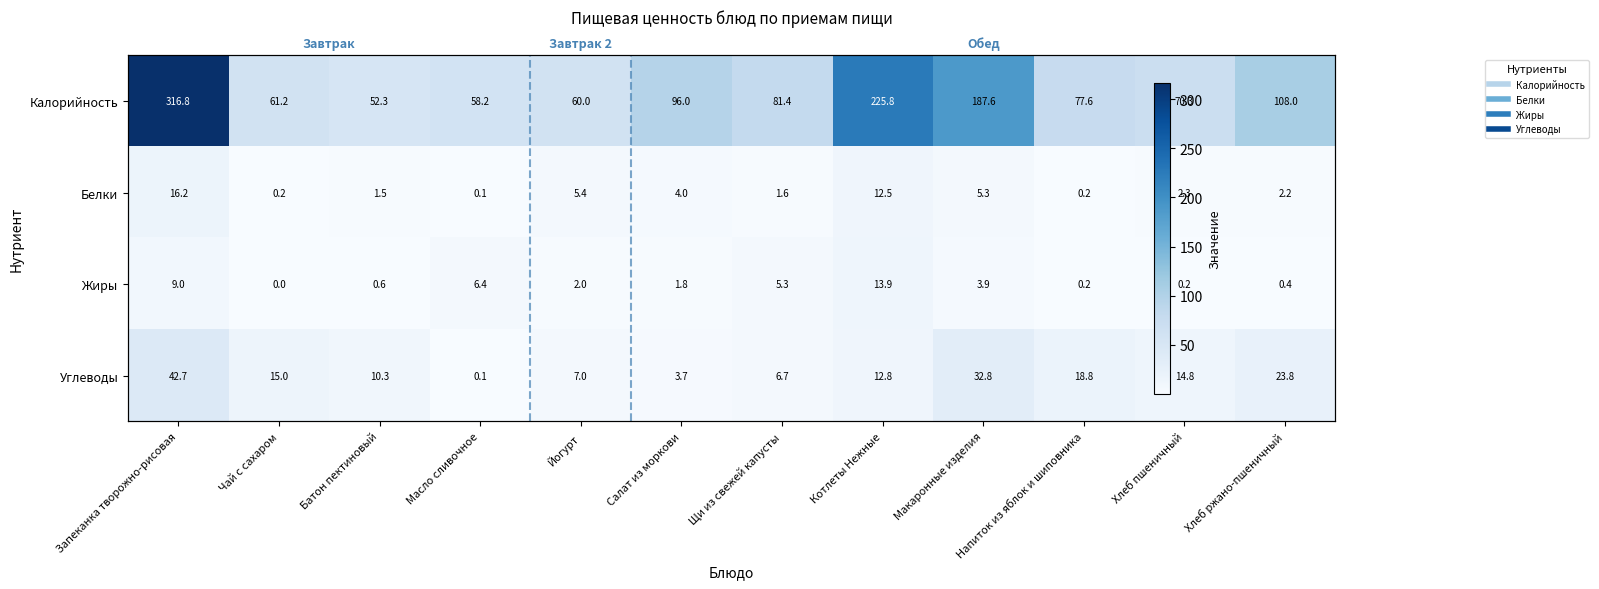

What is the total value across all series at Хлеб ржано-пшеничный?

134.4